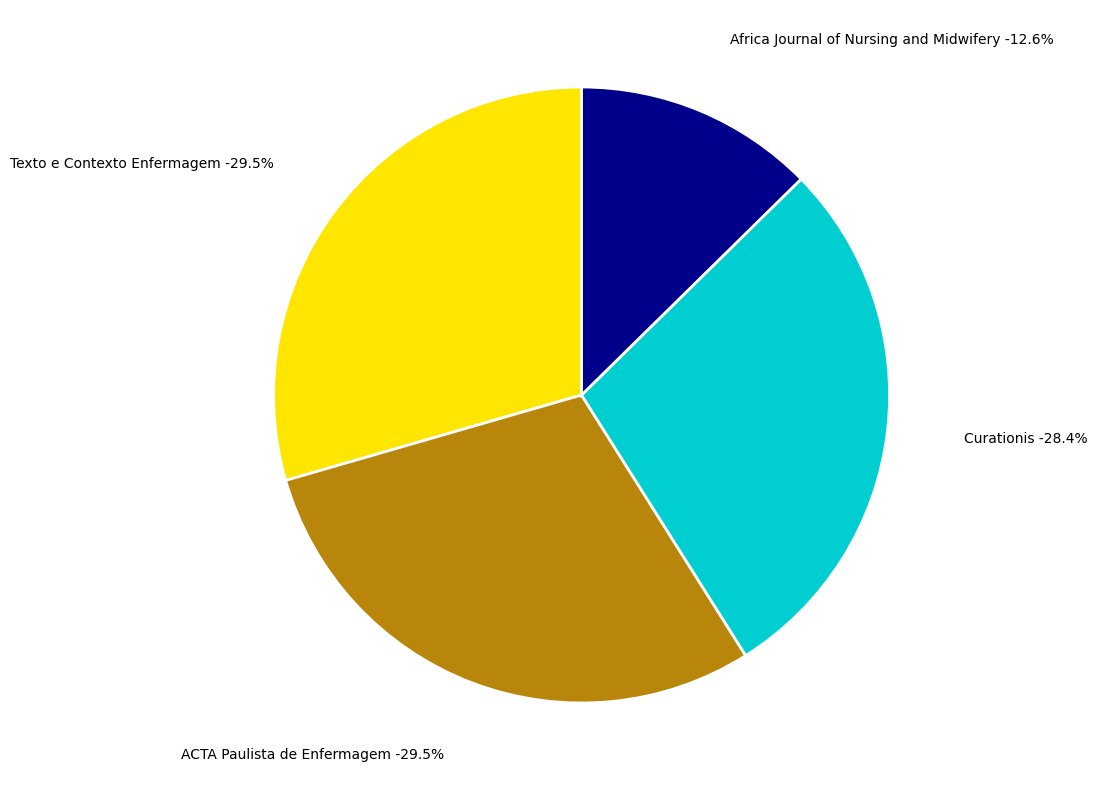

What is the largest slice in the pie chart?

Texto e Contexto Enfermagem